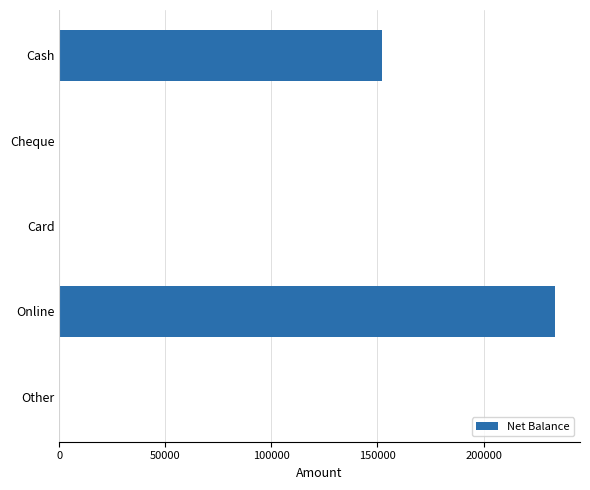

Which label corresponds to the largest value in the chart?

Online